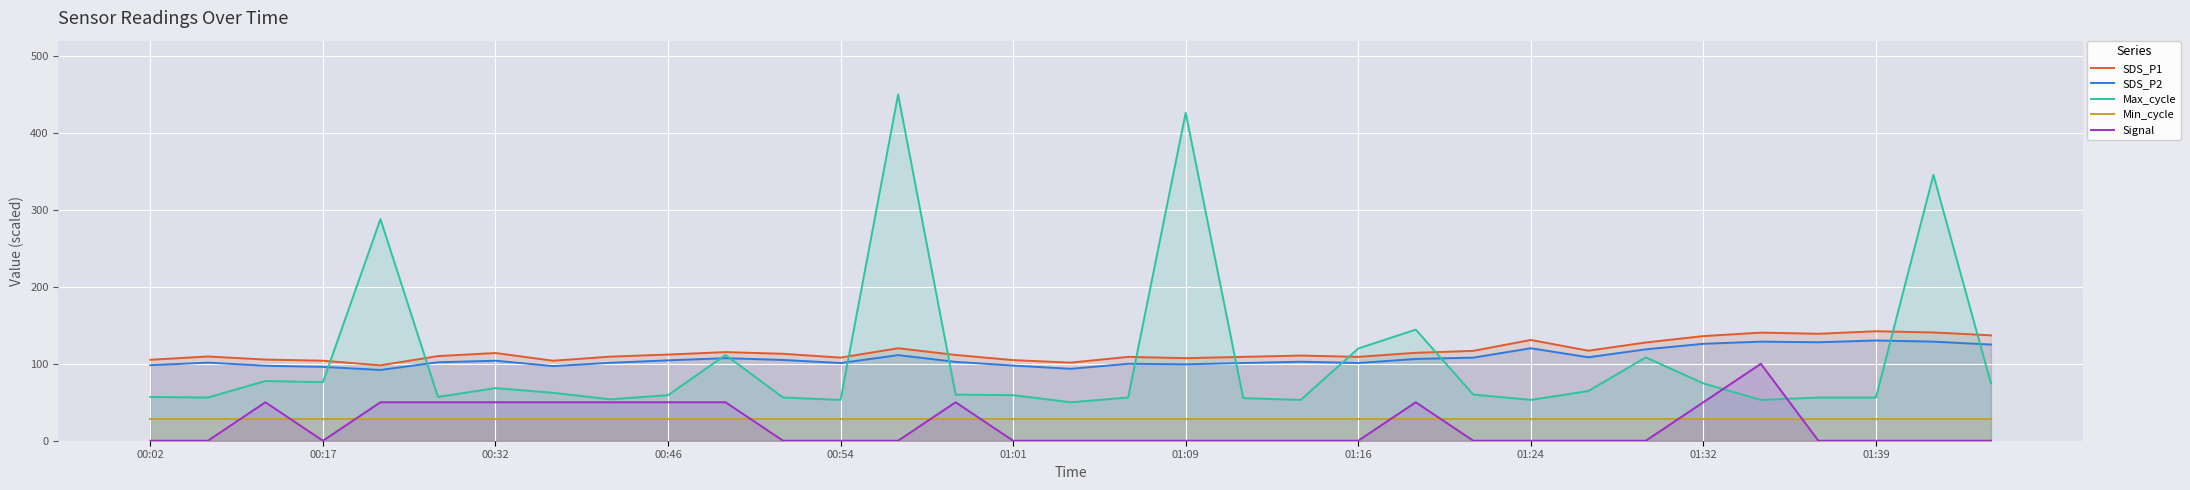

Count the number of categories in the chart.

33